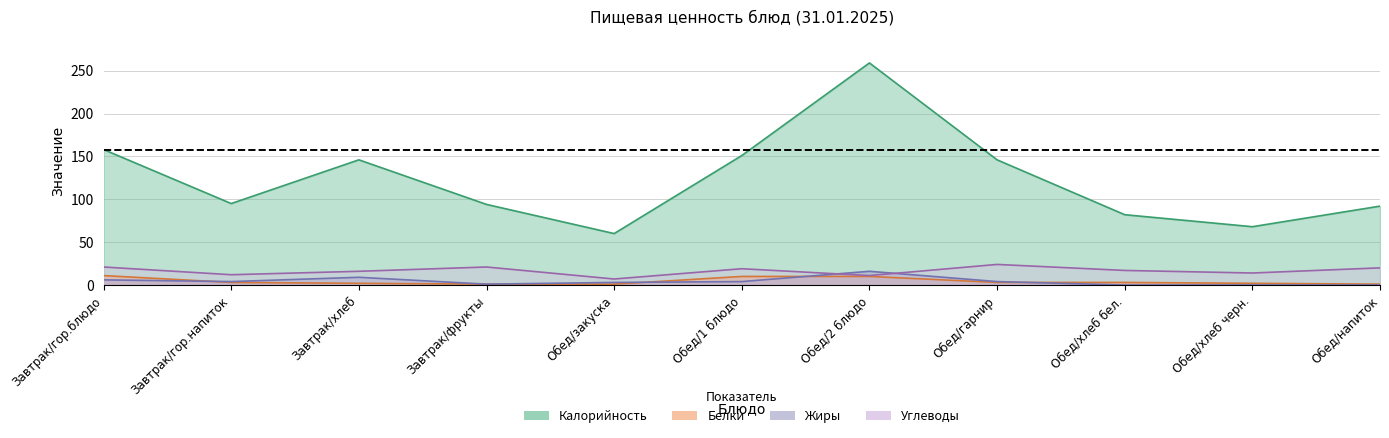

What is the total value across all series at Завтрак/гор.блюдо?

196